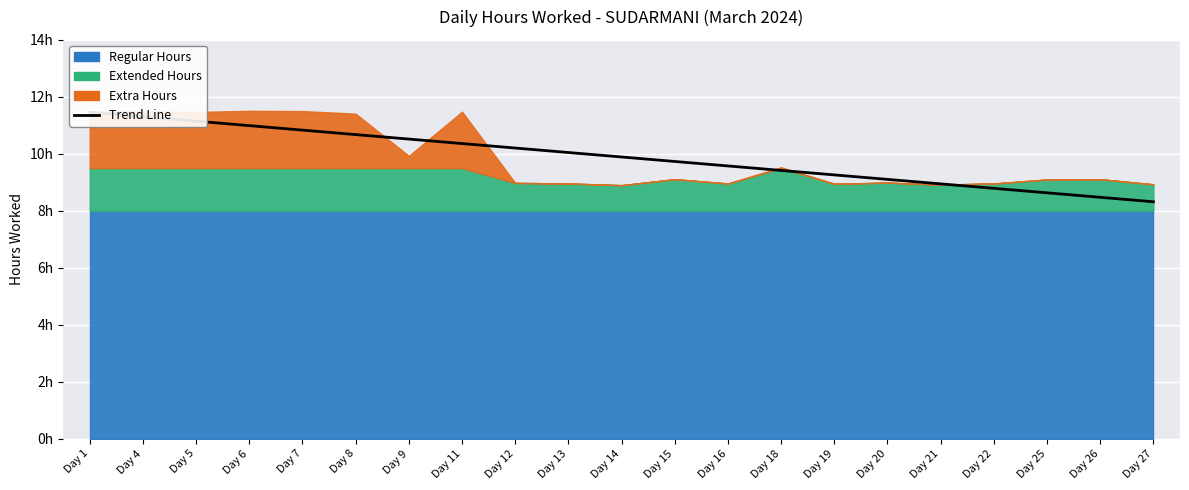

Which category has the lowest value across all series?

Day 27